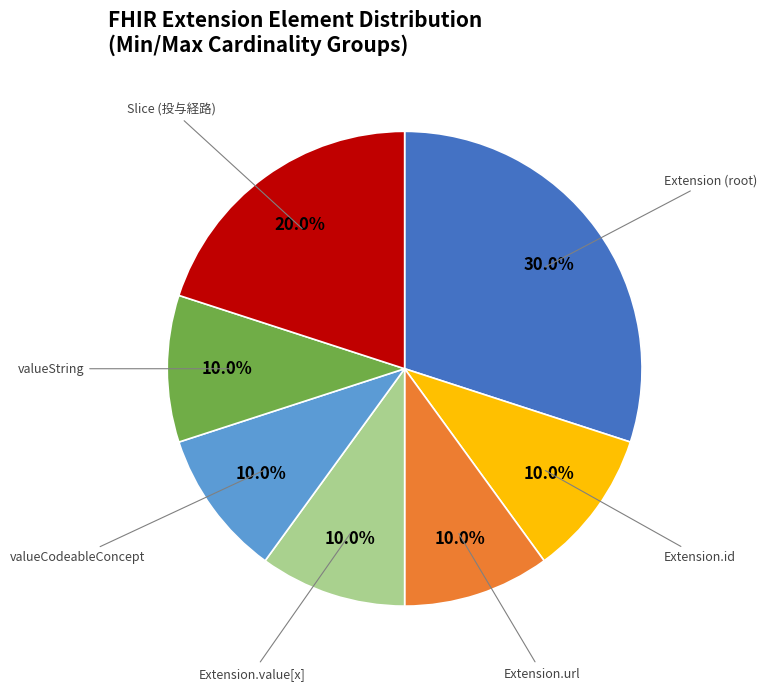

To the nearest percent, what is the difference between the largest and smallest slice percentages?

20%